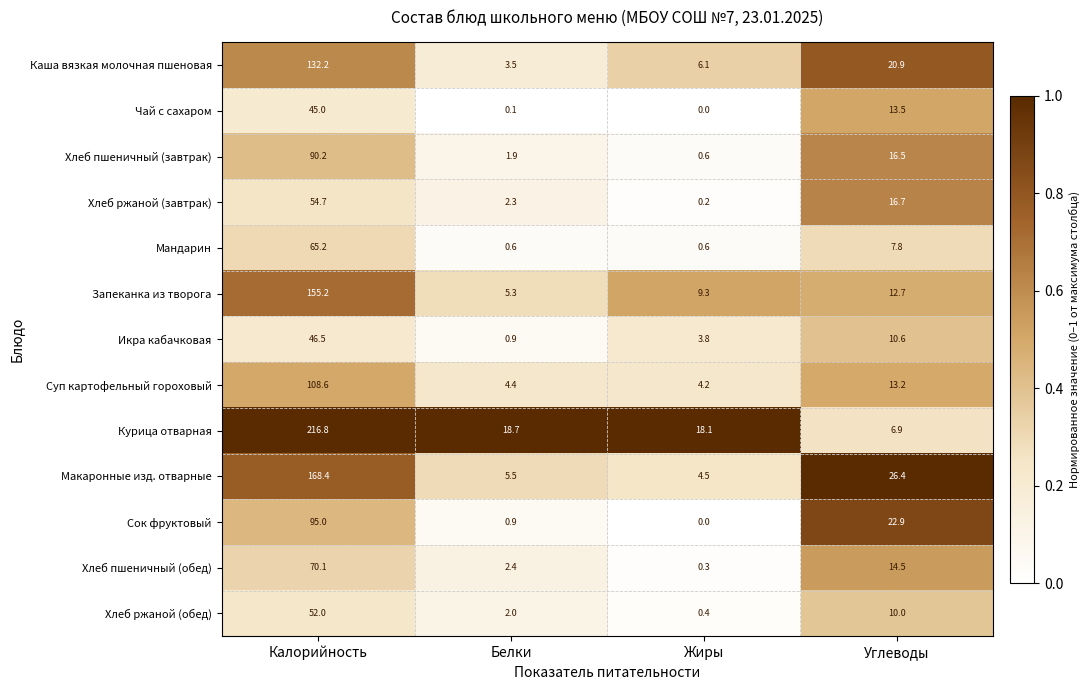

Which category has the highest value across all series?

Калорийность